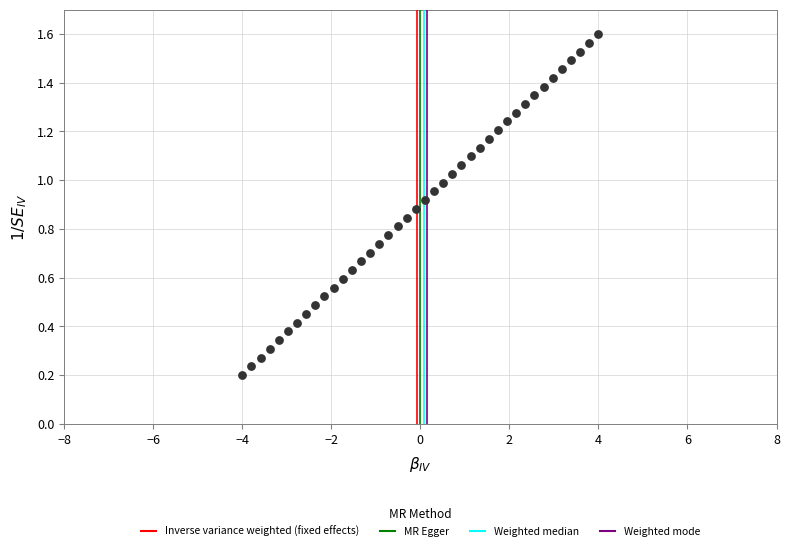

What is the range of X values (max minus min)?

8.0